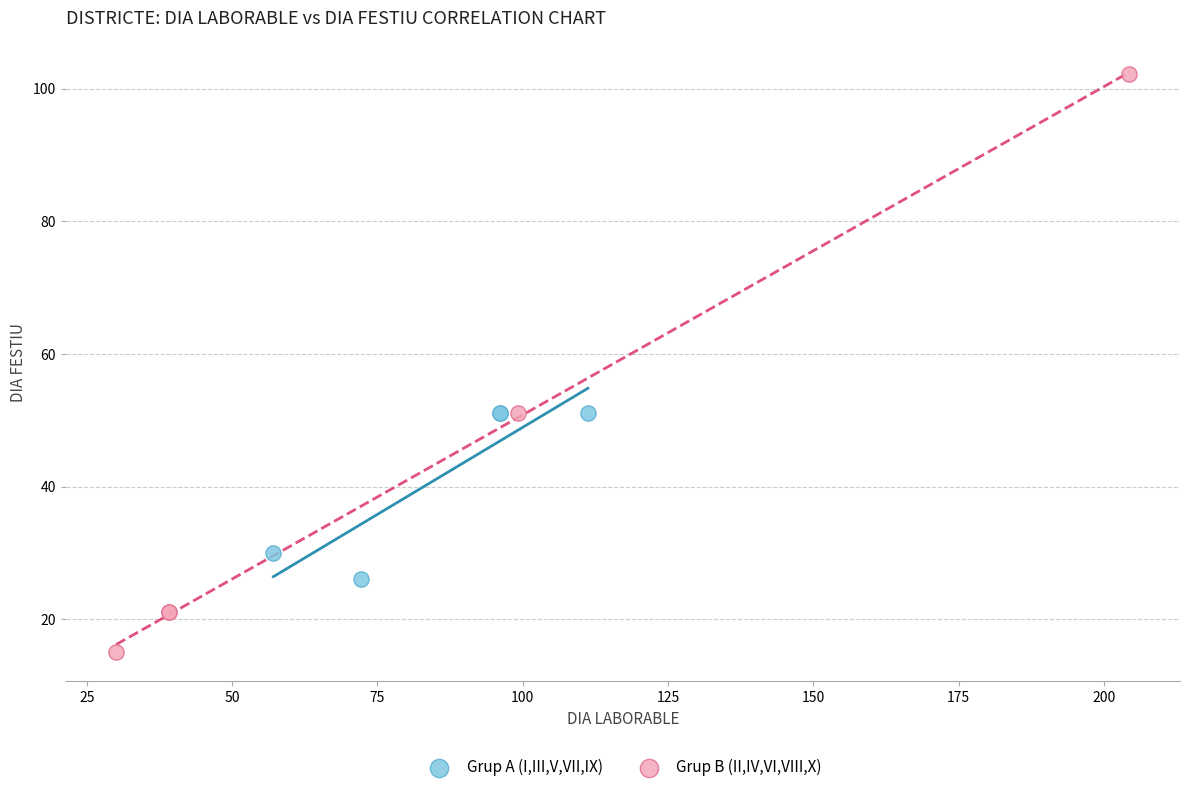

Which series contains the highest Y value?

Grup B (II,IV,VI,VIII,X)